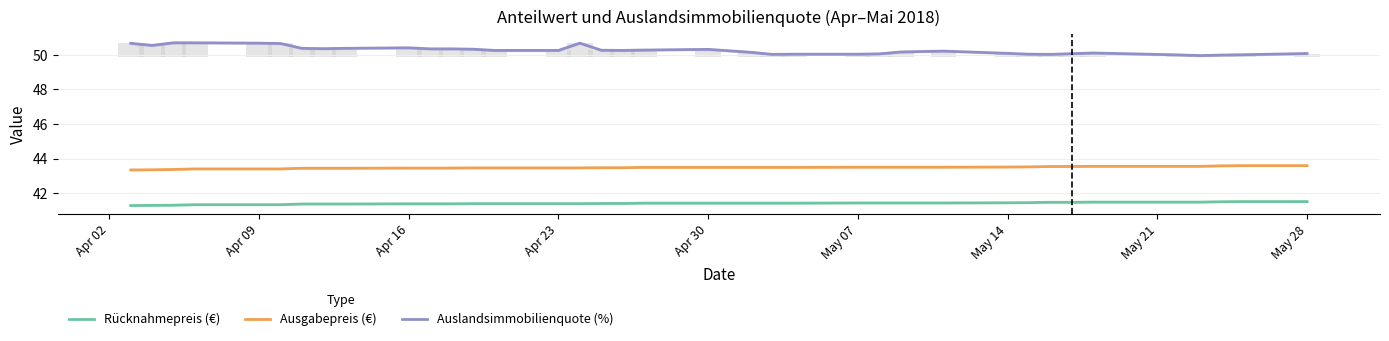

What is the value of the Rücknahmepreis (€) bar at the 29th from the left?

41.5